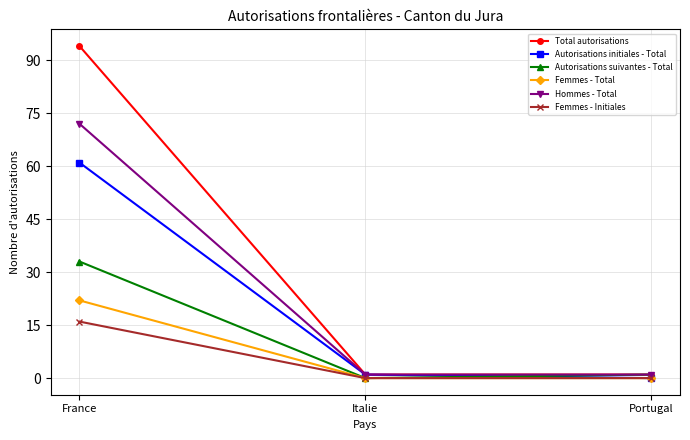

What is the label of the 1st point from the right?

Portugal